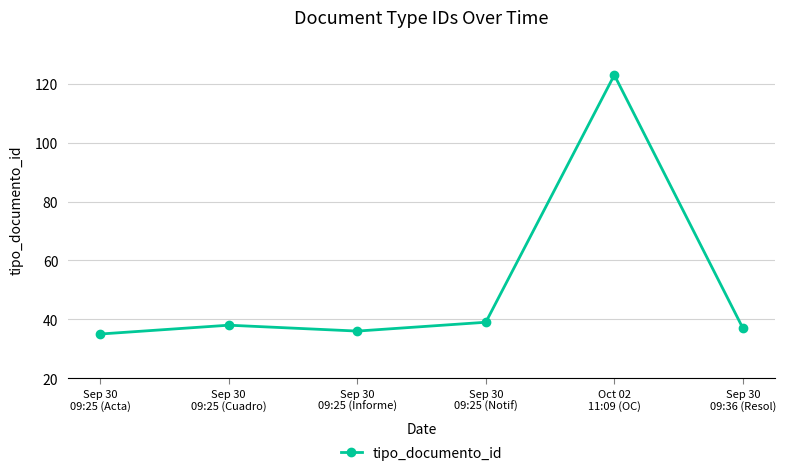

What is the ratio of the value at Sep 30
09:25 (Acta) to the value at Sep 30
09:25 (Notif)?

0.9